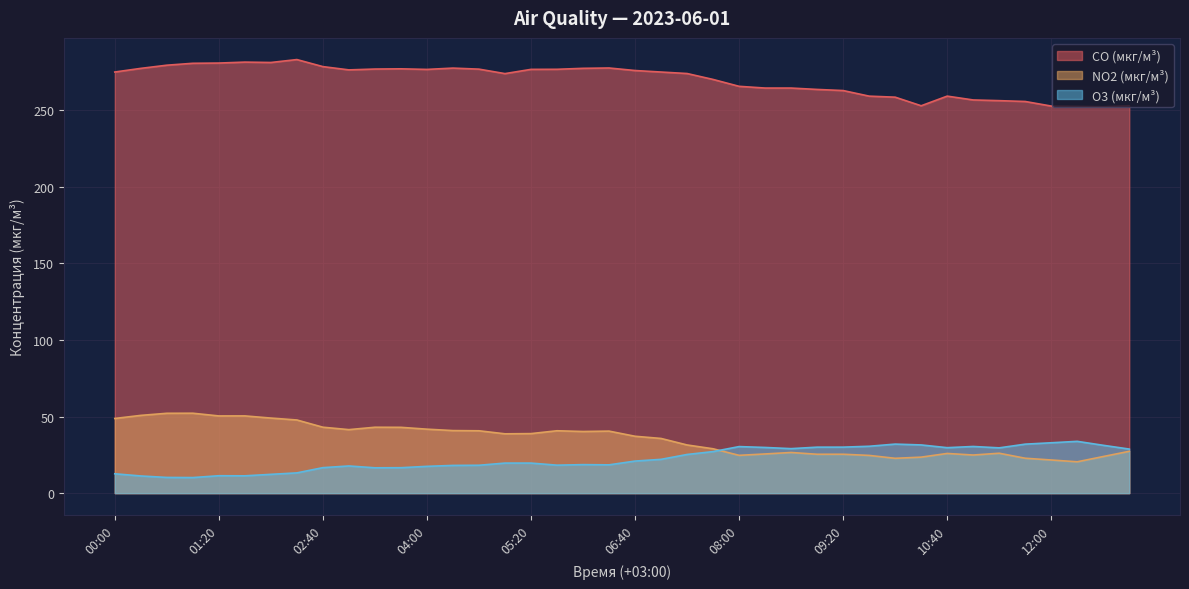

Rank the series at 03:00 from highest to lowest value.

CO (мкг/м³), NO2 (мкг/м³), O3 (мкг/м³)